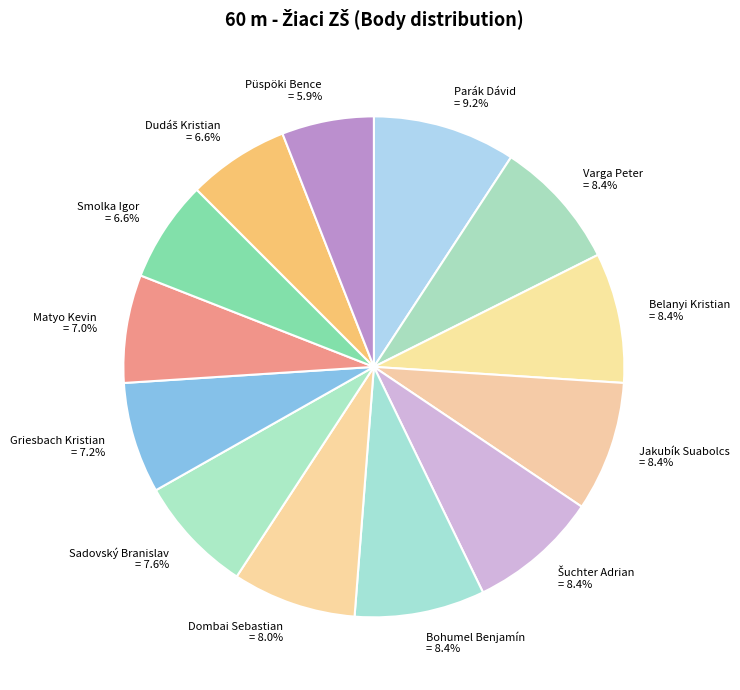

Is there any slice that represents more than half of the pie?

No